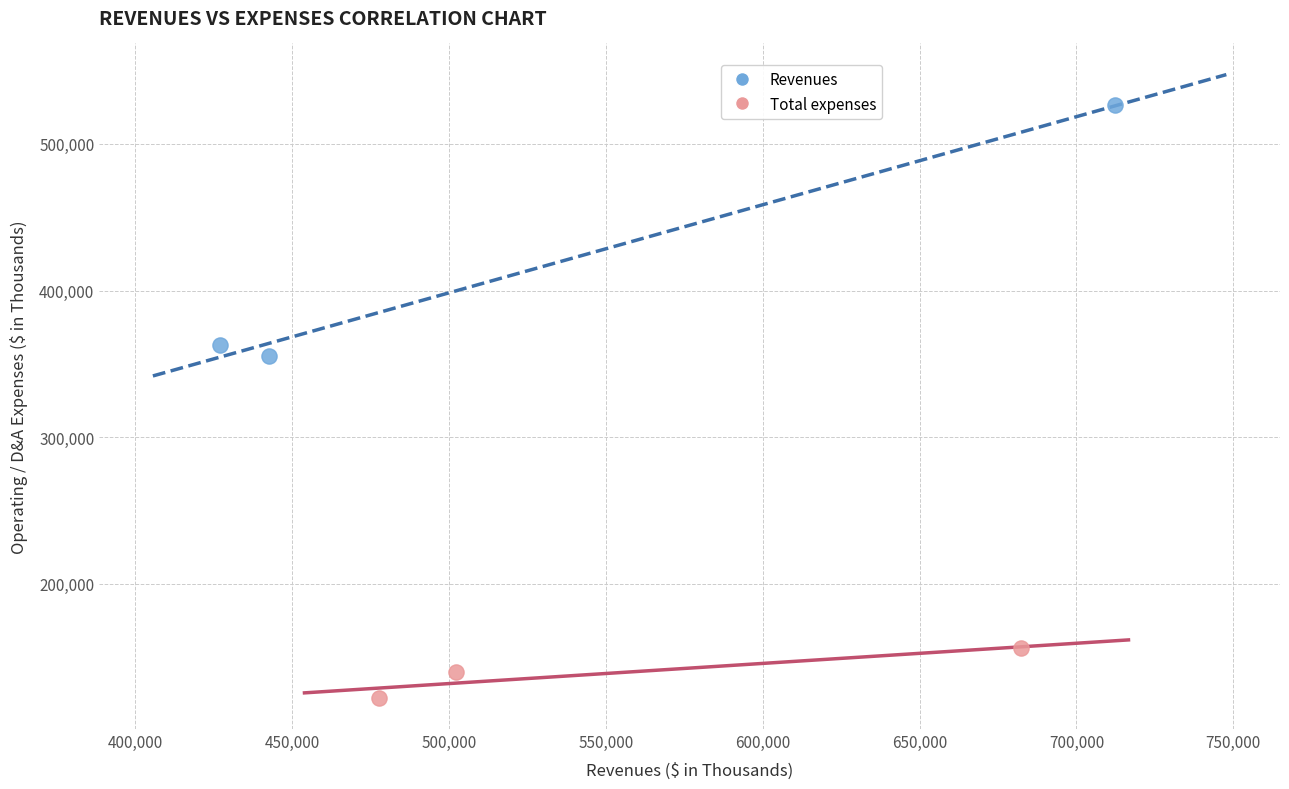

Which series contains the highest Y value?

Revenues